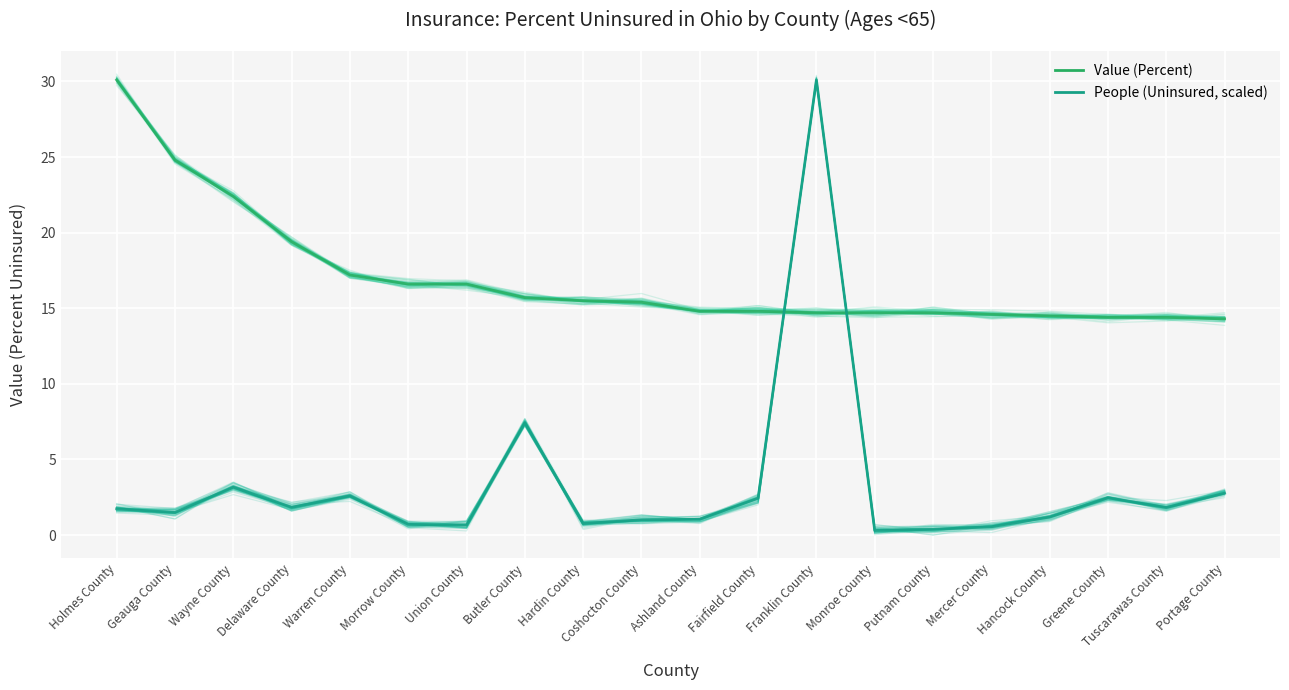

Reading left to right, transcribe all the data shown in this chart.

Value (Percent): Holmes County=30.1	Geauga County=24.8	Wayne County=22.4	Delaware County=19.4	Warren County=17.2	Morrow County=16.6	Union County=16.6	Butler County=15.7	Hardin County=15.5	Coshocton County=15.4	Ashland County=14.8	Fairfield County=14.8	Franklin County=14.7	Monroe County=14.7	Putnam County=14.7	Mercer County=14.6	Hancock County=14.5	Greene County=14.4	Tuscarawas County=14.4	Portage County=14.3
People (Uninsured, scaled): Holmes County=1.7	Geauga County=1.5	Wayne County=3.2	Delaware County=1.8	Warren County=2.6	Morrow County=0.7	Union County=0.7	Butler County=7.4	Hardin County=0.8	Coshocton County=1.0	Ashland County=1.1	Fairfield County=2.4	Franklin County=30.1	Monroe County=0.3	Putnam County=0.4	Mercer County=0.6	Hancock County=1.2	Greene County=2.5	Tuscarawas County=1.8	Portage County=2.8